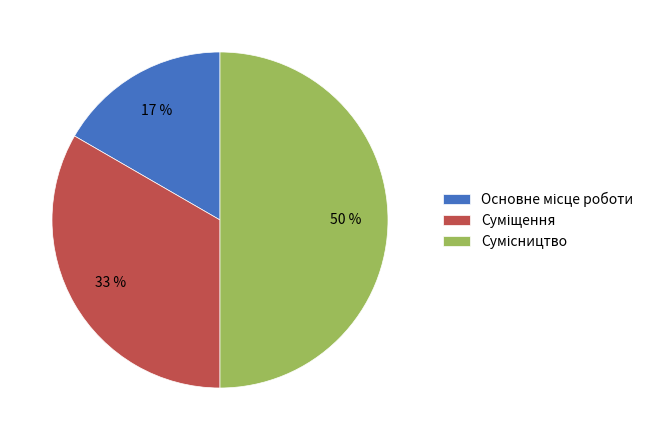

To the nearest percent, what is the difference between the largest and smallest slice percentages?

33%